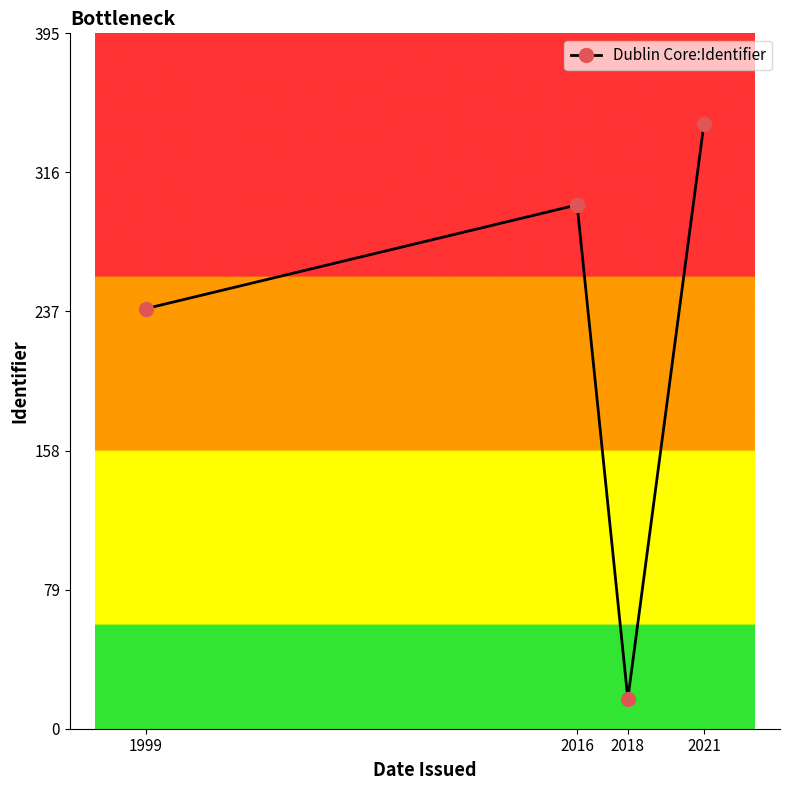

Reading right to left, what are all the values shown in this chart?

344	17	298	239